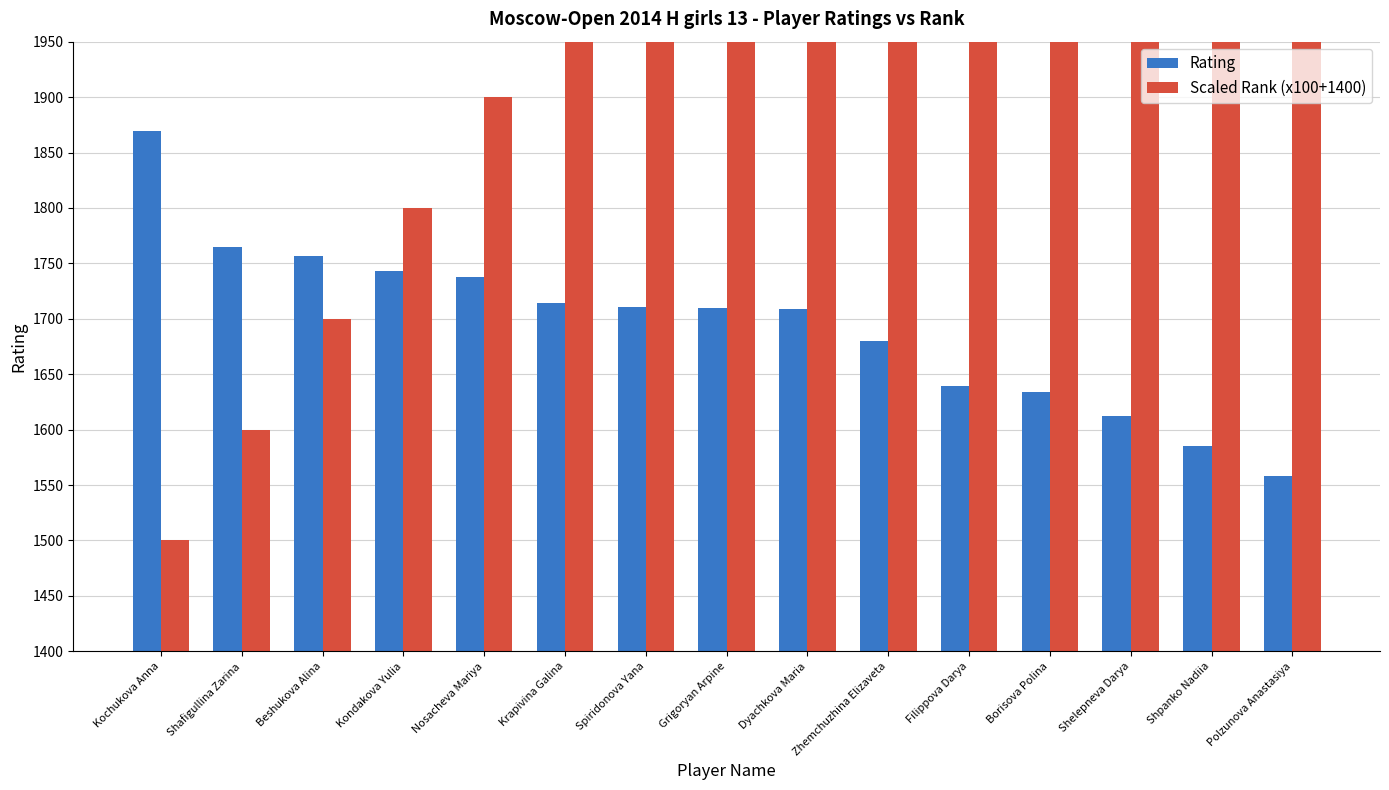

How many bars are there in total?

30